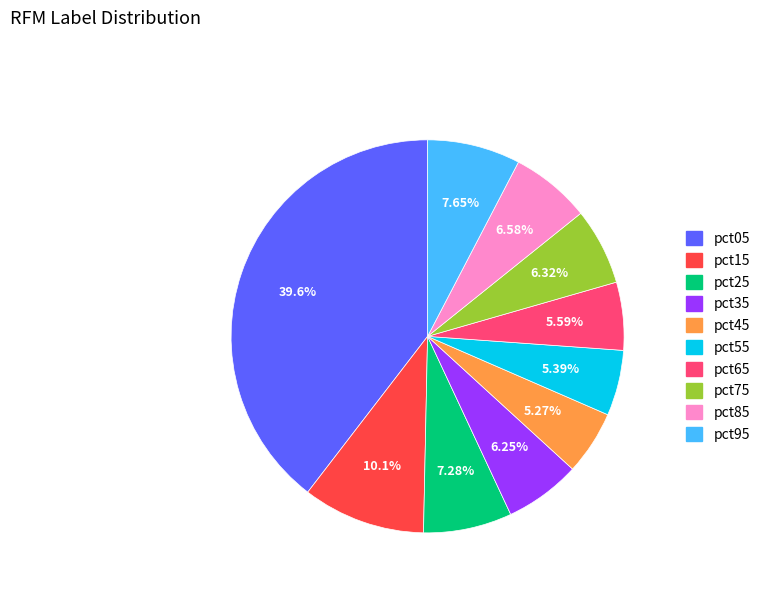

Does any single category account for the majority?

No